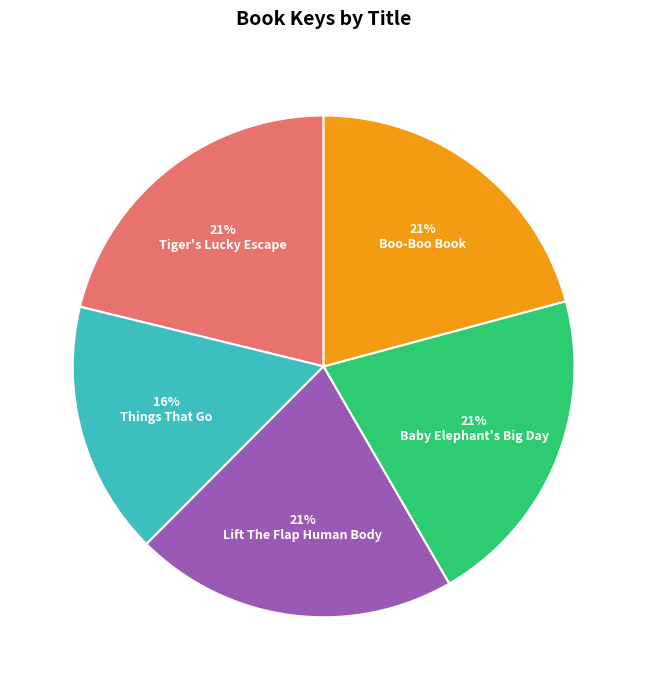

How many segments does this pie chart have?

5